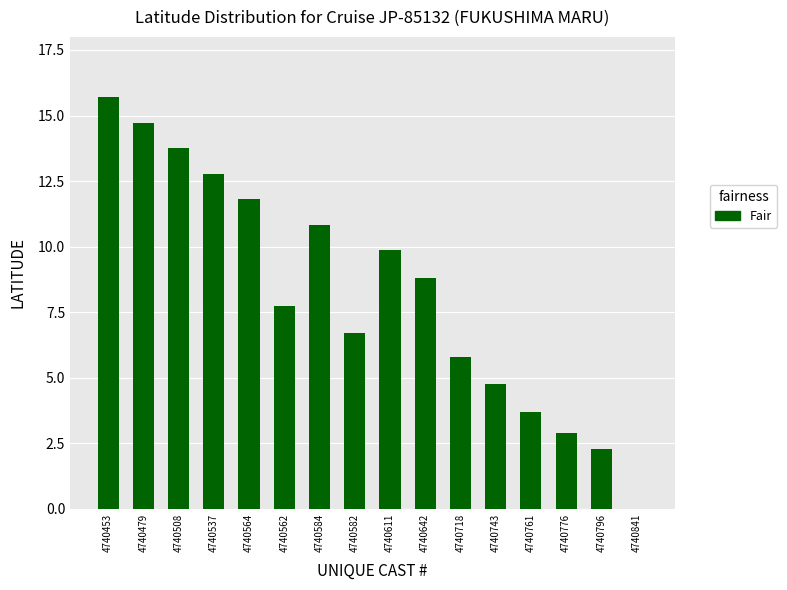

What is the approximate value at 4740611?

9.9